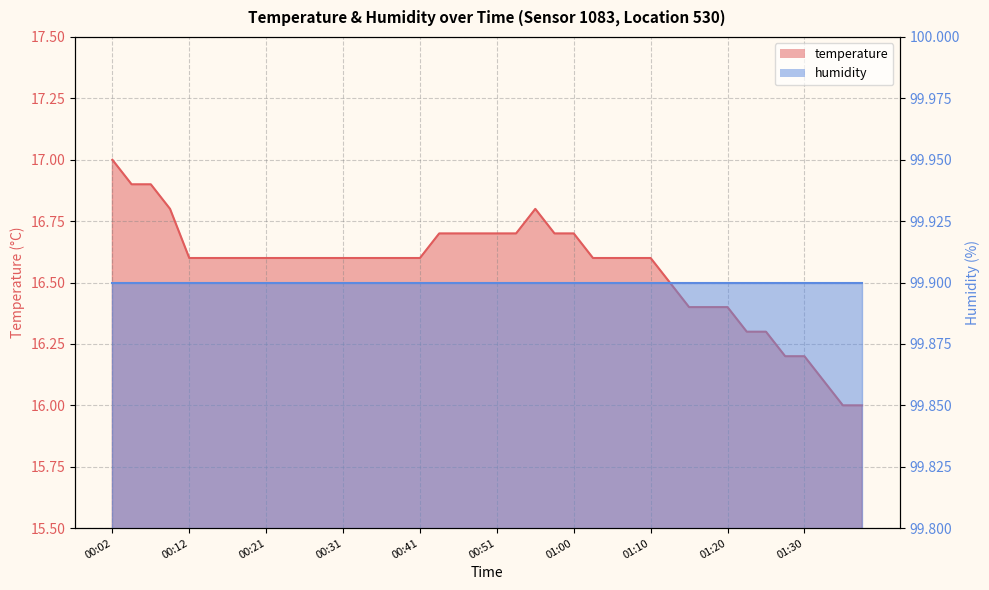

True or false: the data shows 25.3 at 01:25.

False